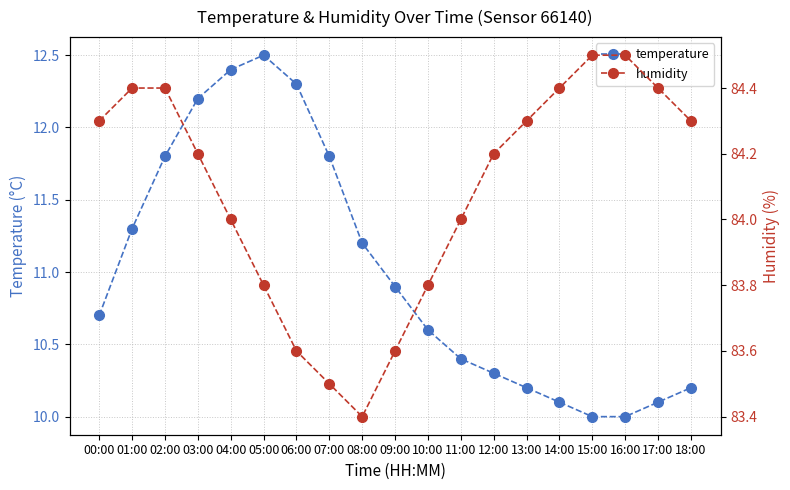

Between 15:00 and 13:00, which is larger?

13:00